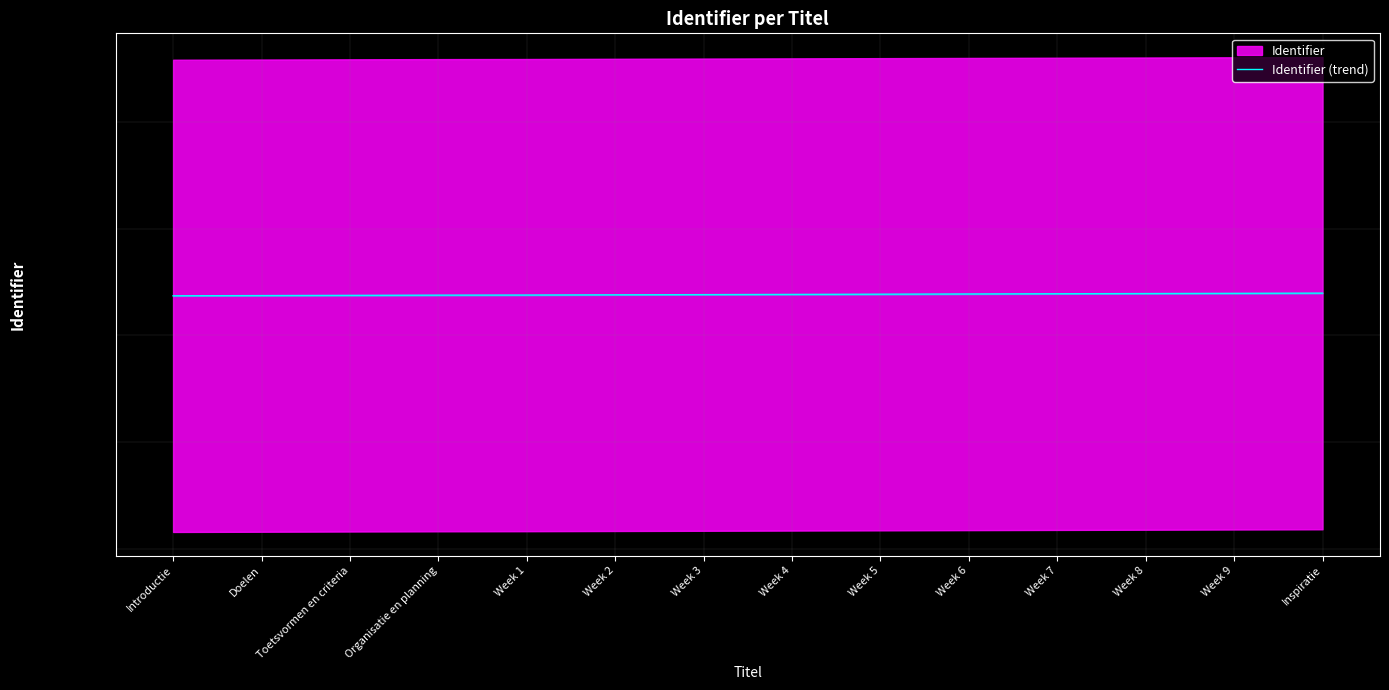

Reading left to right, extract all data points from this chart.

4426370	4426372	4426374	4426376	4426377	4426379	4426381	4426383	4426385	4426387	4426389	4426391	4426393	4426395